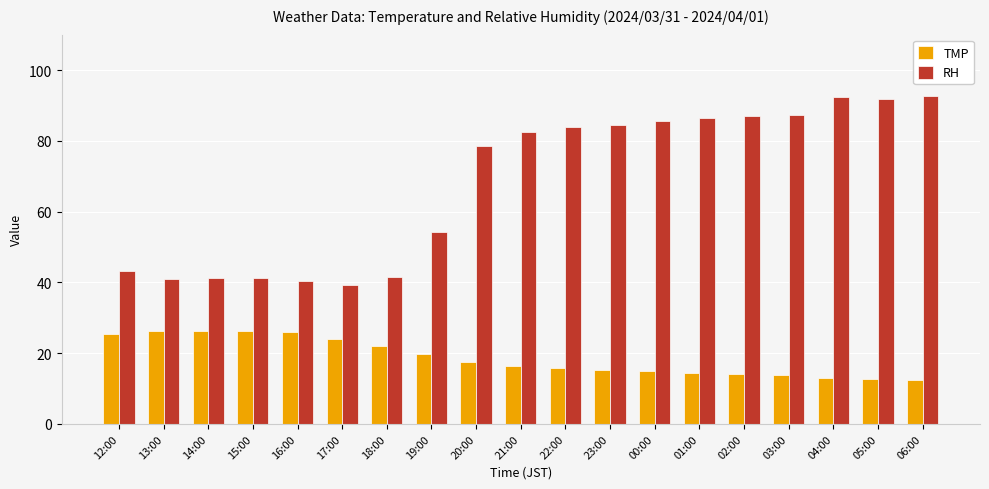

What is the approximate value of RH at 16:00?

40.3